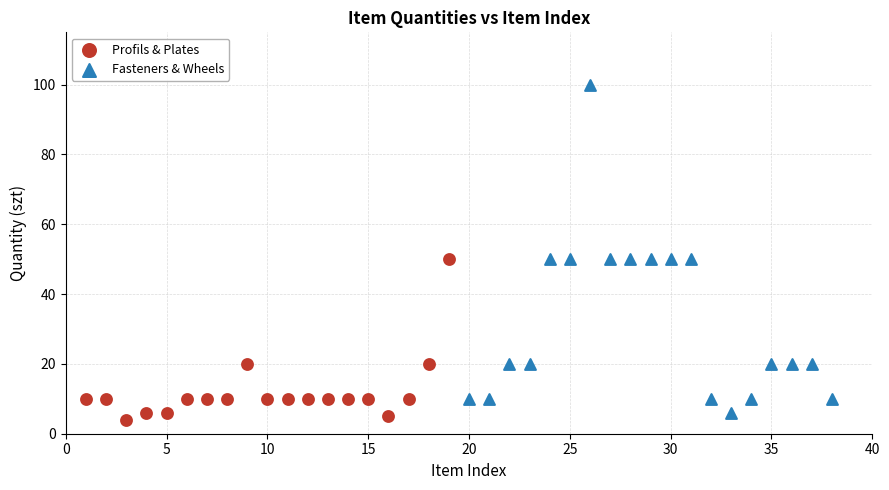

Which series reaches the maximum Y coordinate?

Fasteners & Wheels